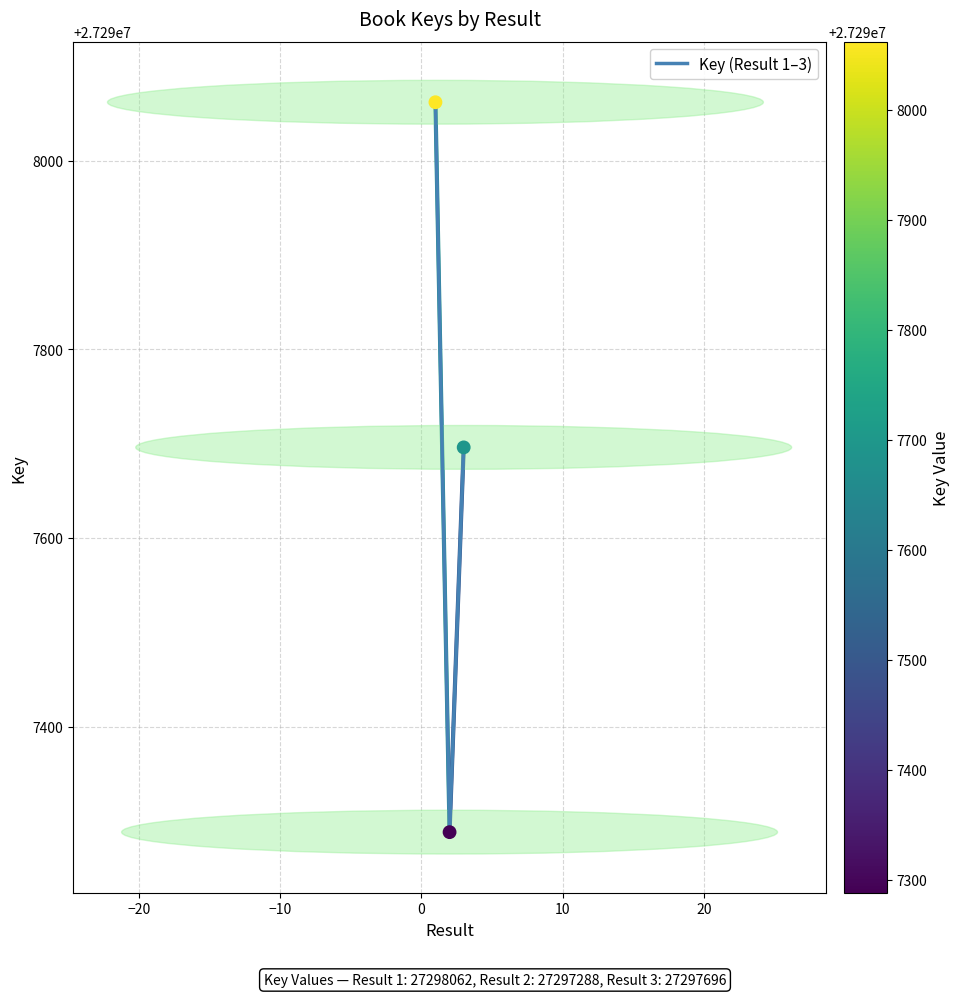

What is the smallest value displayed?

27297288